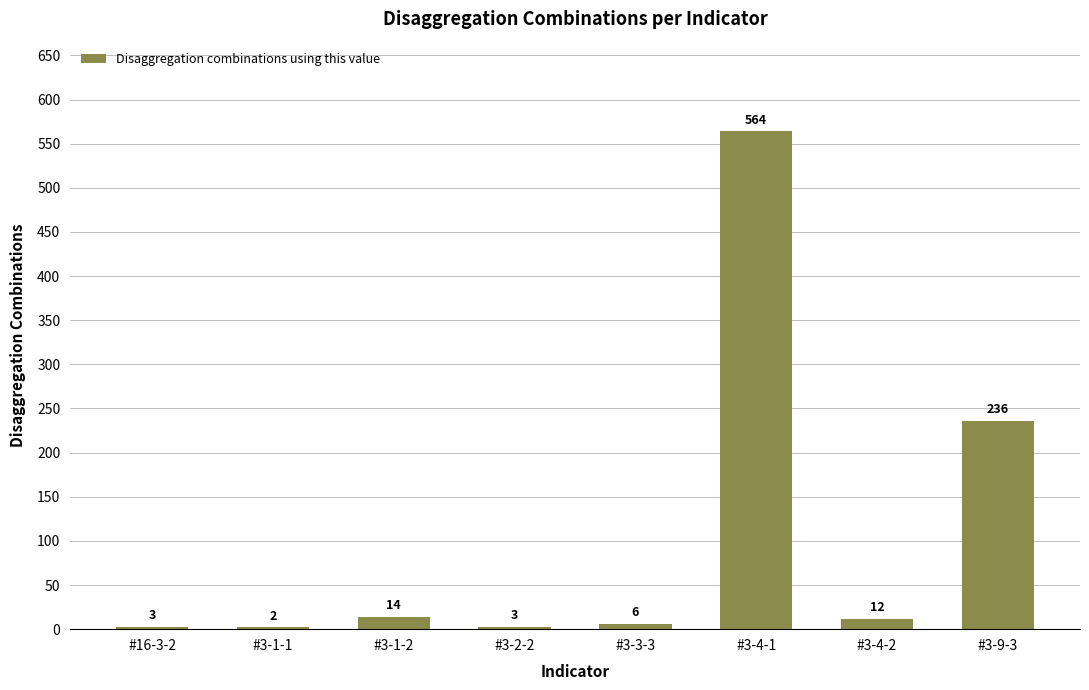

The value at #3-9-3 is 236. True or false?

True